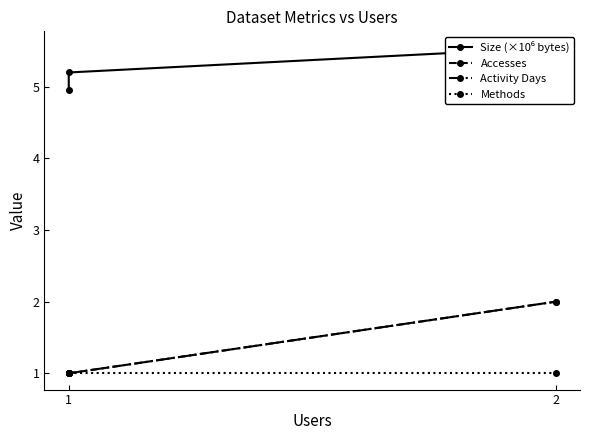

At which category is the sum across all series the highest?

2